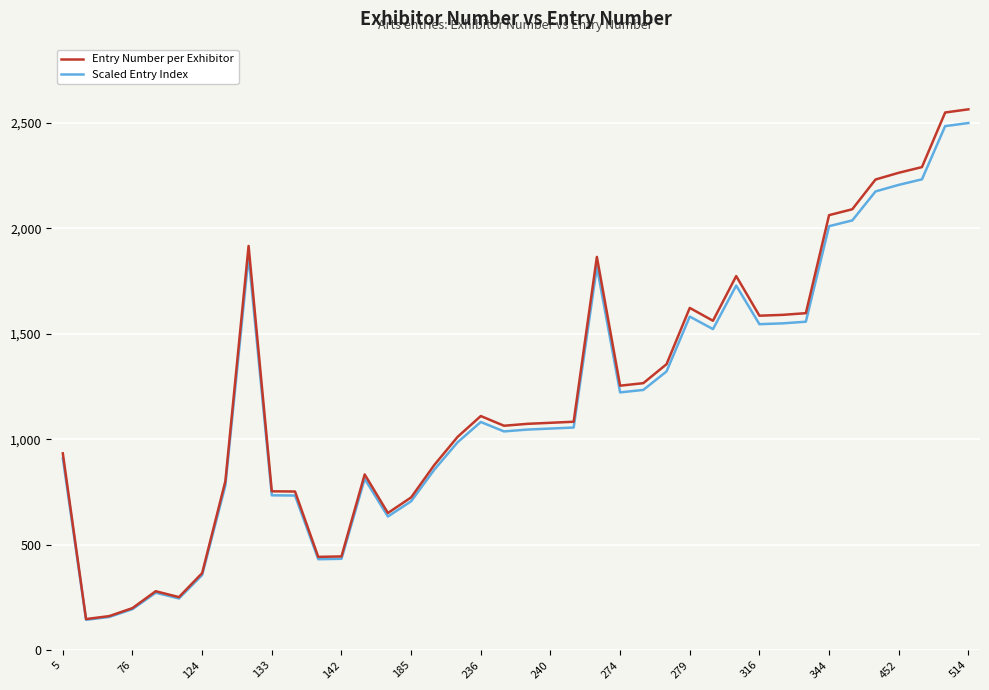

What is the maximum value shown in the chart?

2565.0